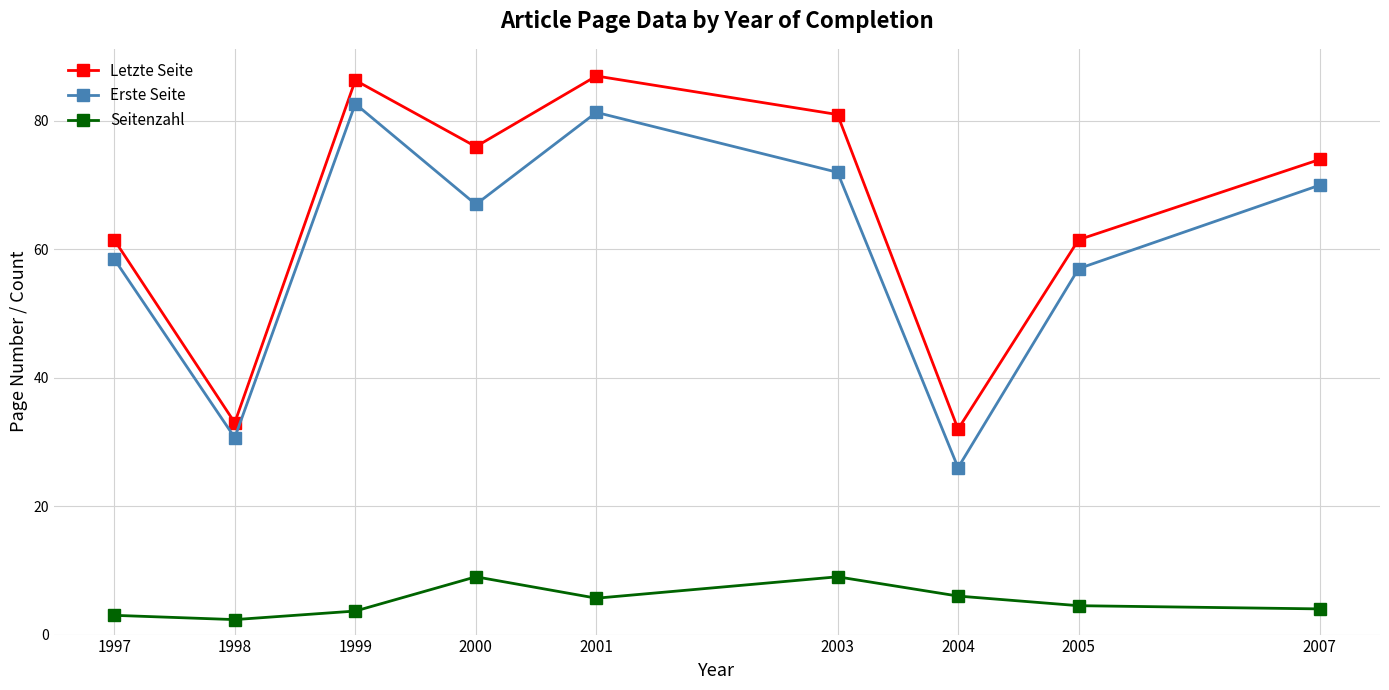

What are all the series names shown in the legend?

Letzte Seite, Erste Seite, Seitenzahl